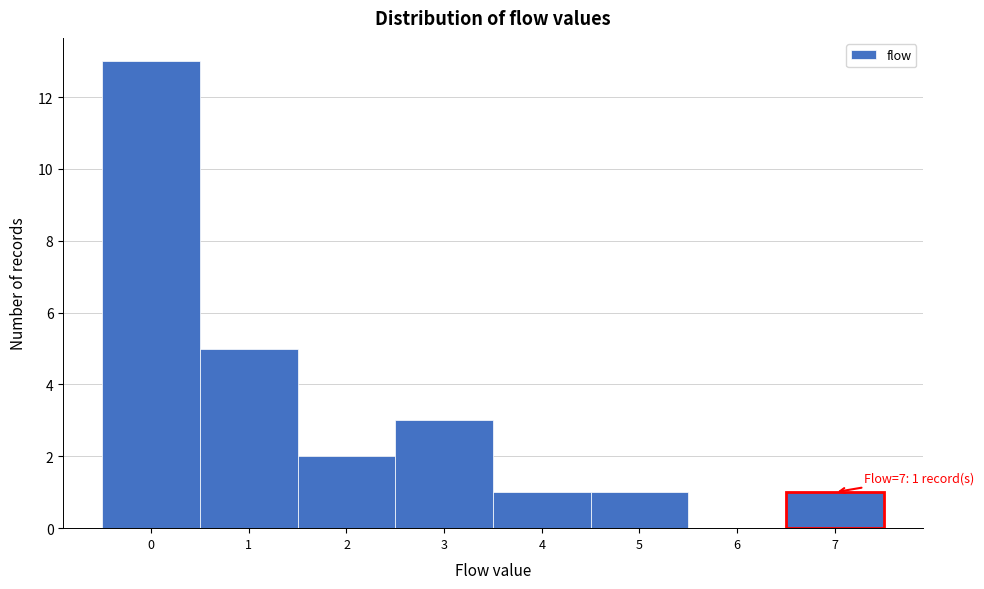

Which range on the x-axis has the tallest bar?

-0.5 to 0.5